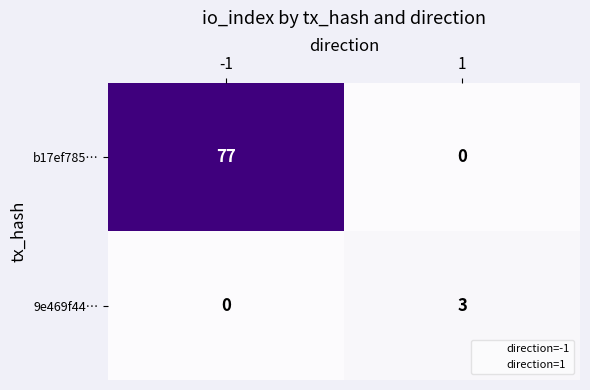

At which category is the sum across all series the highest?

-1